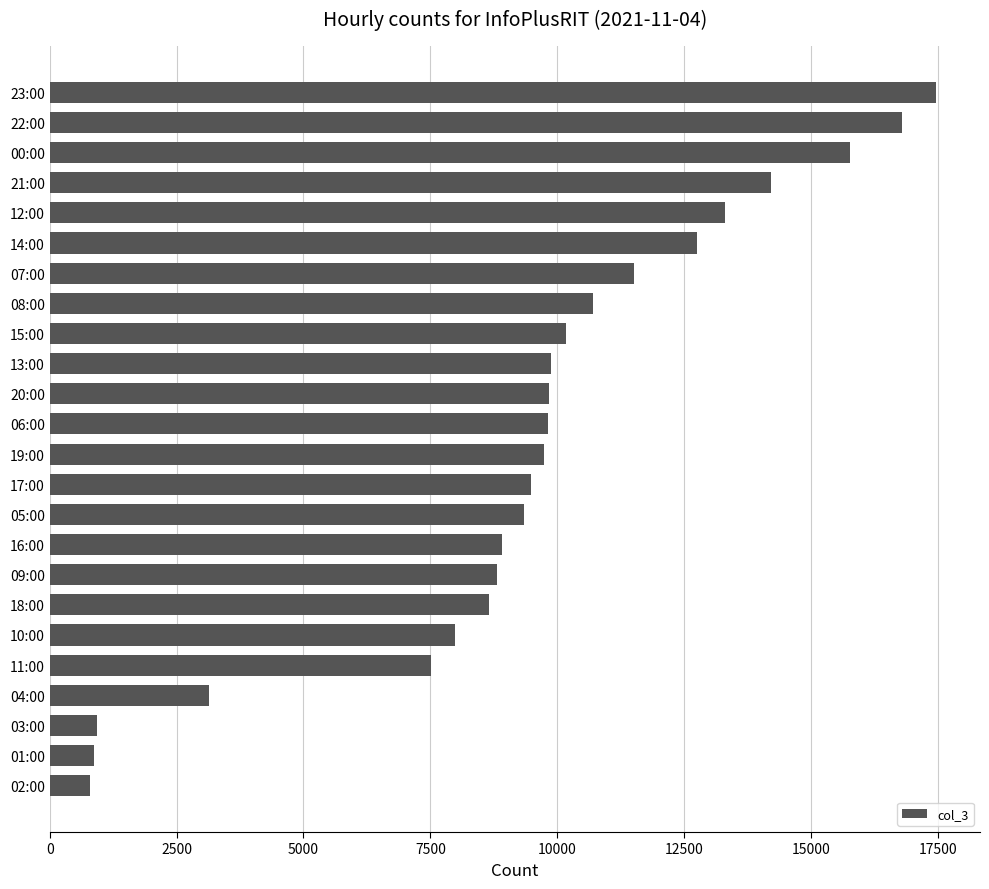

Which category has the highest value across all series?

23:00